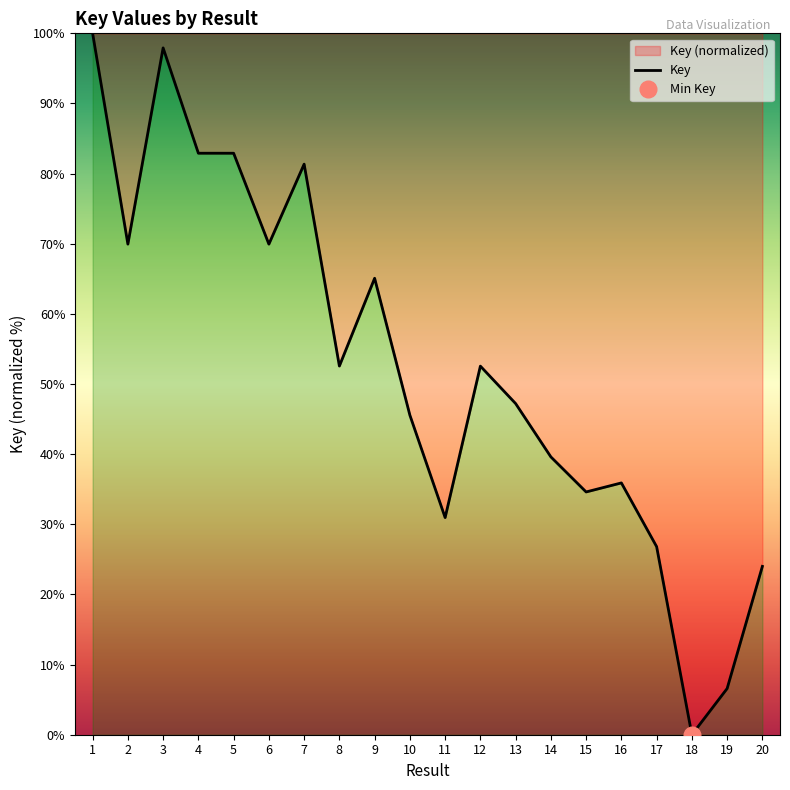

The chart shows a value of 81.3 at 7. True or false?

True